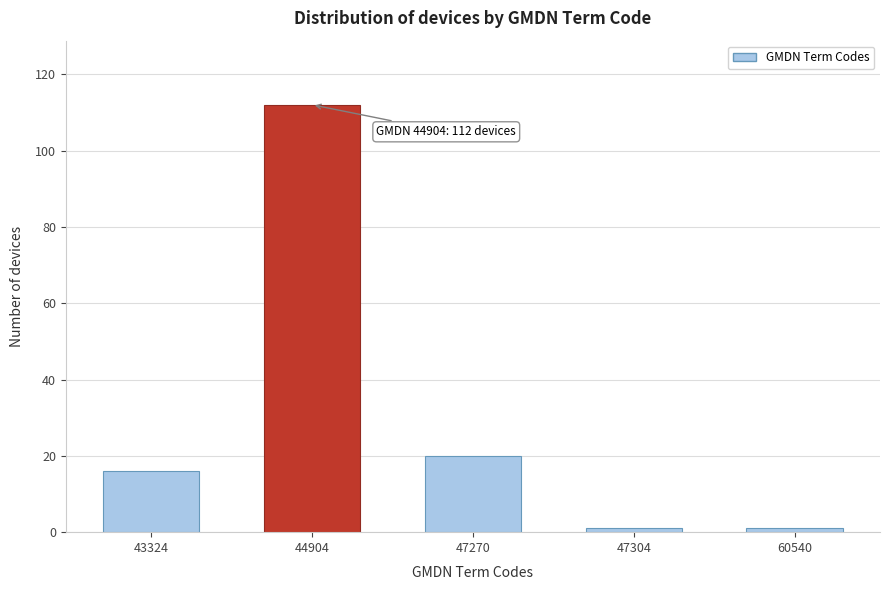

Reading left to right, transcribe all the data shown in this chart.

16	112	20	1	1